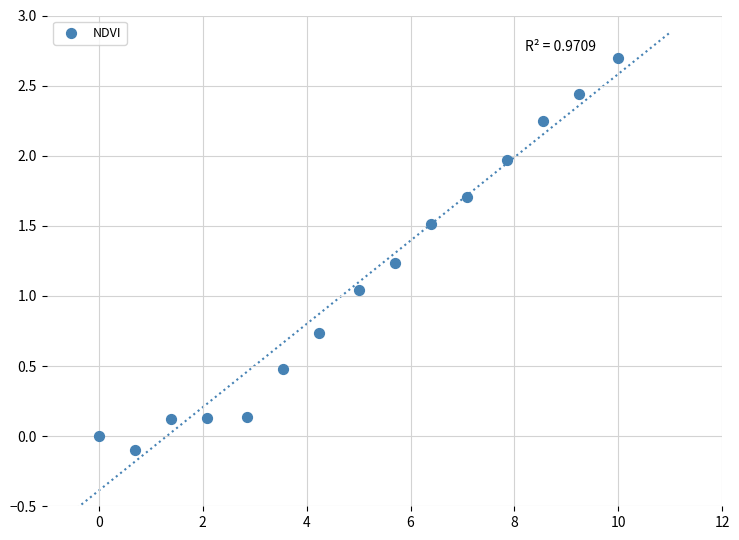

What is the range of Y values (max minus min)?

2.8